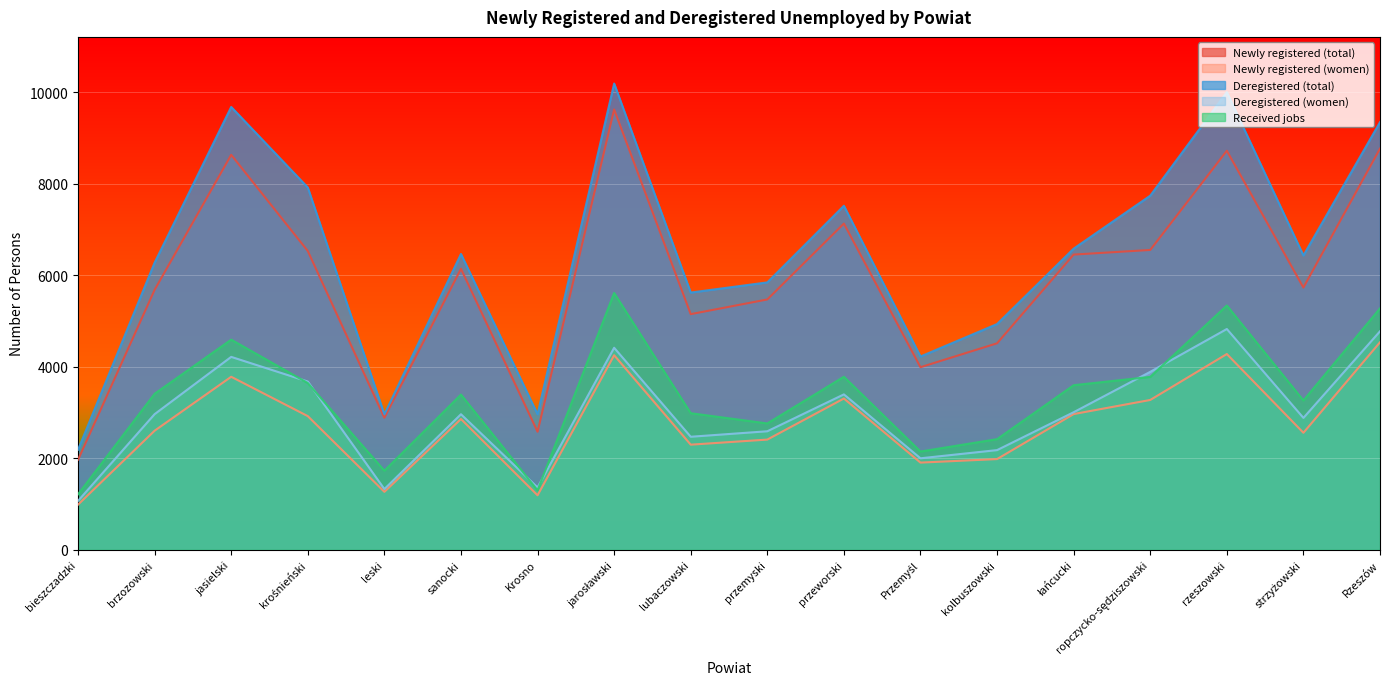

What is the difference between the second highest and minimum values in the Deregistered (women) series?

3707